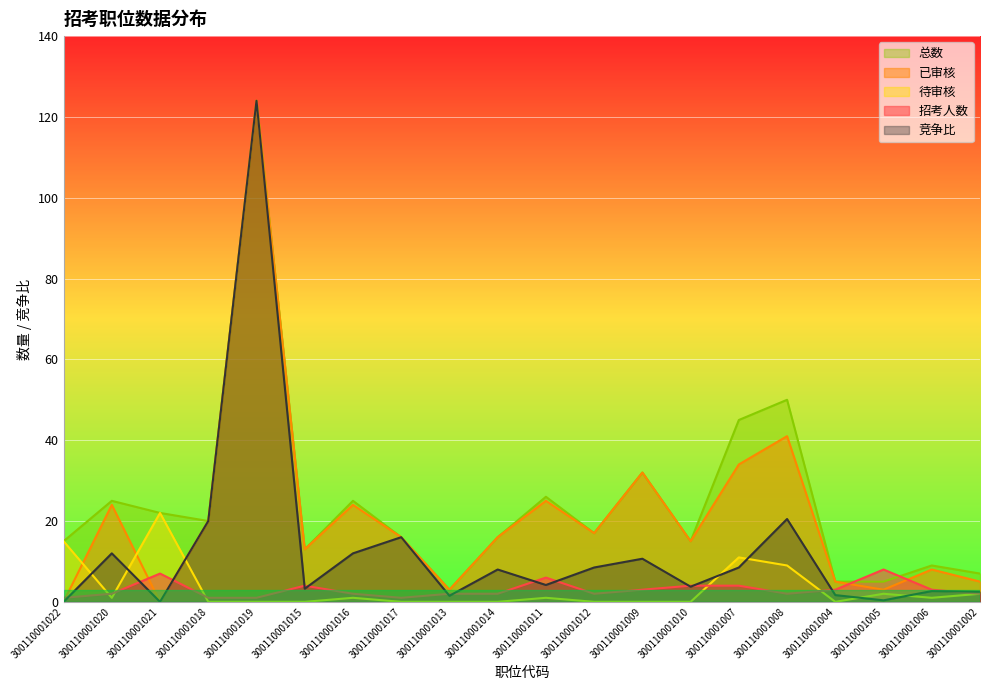

What is the difference between the maximum and second lowest values in the 招考人数 series?

7.0